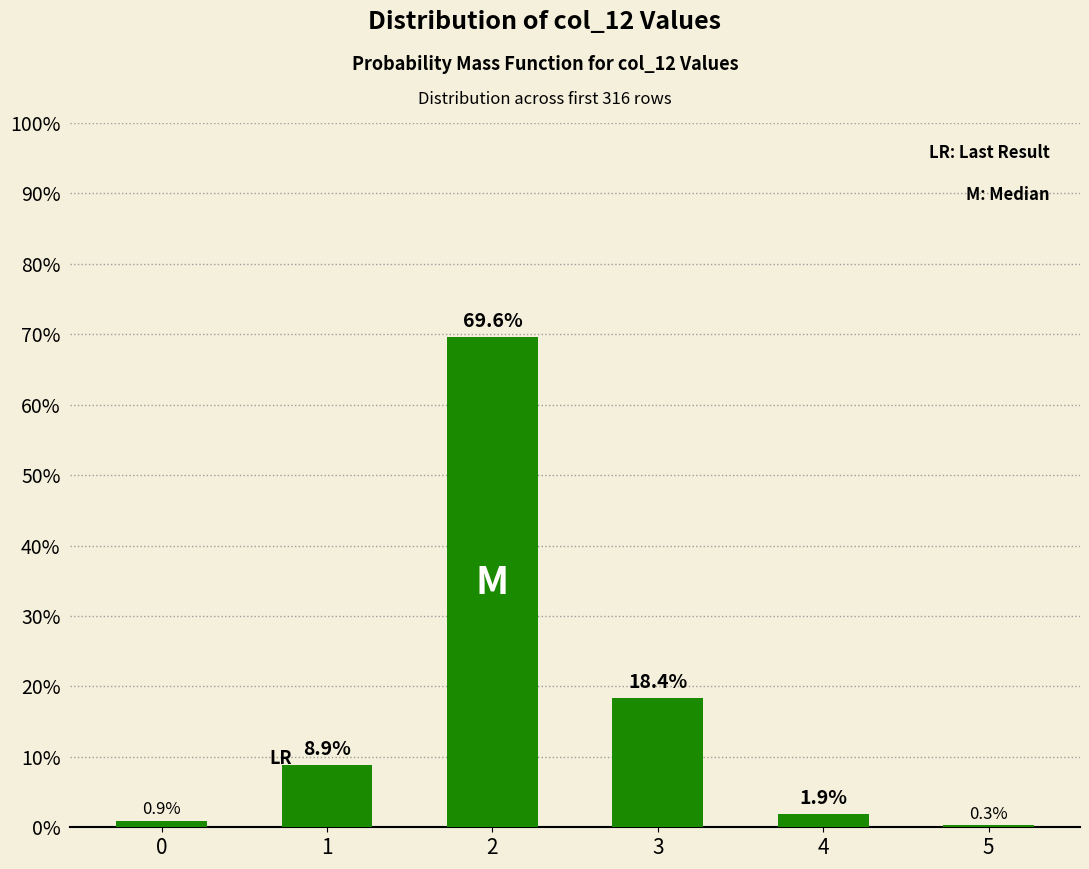

What is the difference between the maximum and minimum values?

0.7